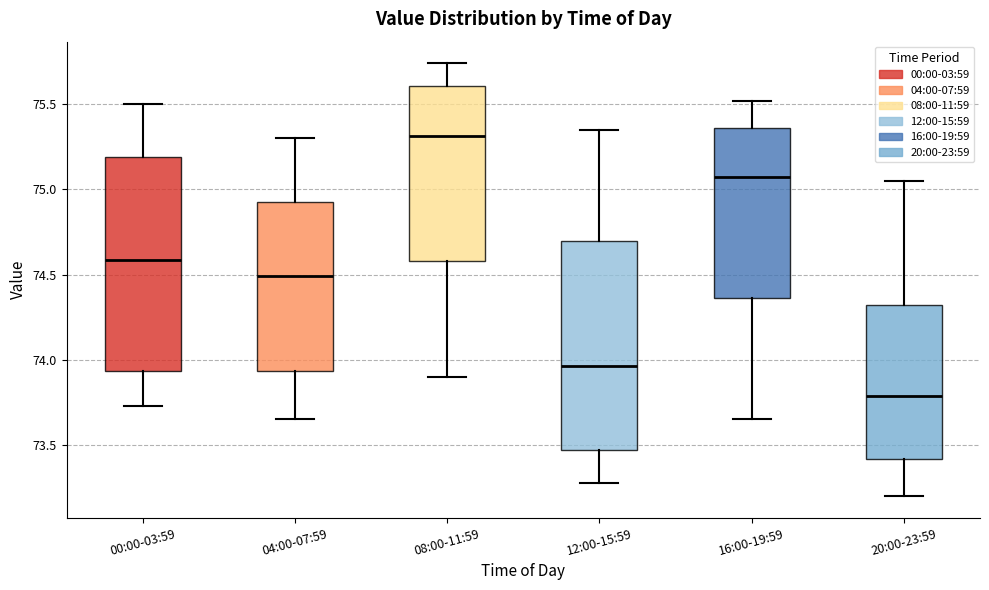

Reading left to right, transcribe this box plot: for each box, give where its median line is, the range the box spans, and where its two whiskers end, as read against the y-axis. The values are not printed on the chart, so give them approximately, as read against the axis.

00:00-03:59: median 74.60, box 73.95 to 75.20, whiskers 73.75 to 75.50
04:00-07:59: median 74.50, box 73.95 to 74.95, whiskers 73.65 to 75.30
08:00-11:59: median 75.30, box 74.60 to 75.60, whiskers 73.90 to 75.75
12:00-15:59: median 73.95, box 73.45 to 74.70, whiskers 73.30 to 75.35
16:00-19:59: median 75.10, box 74.35 to 75.35, whiskers 73.65 to 75.50
20:00-23:59: median 73.80, box 73.40 to 74.30, whiskers 73.20 to 75.05